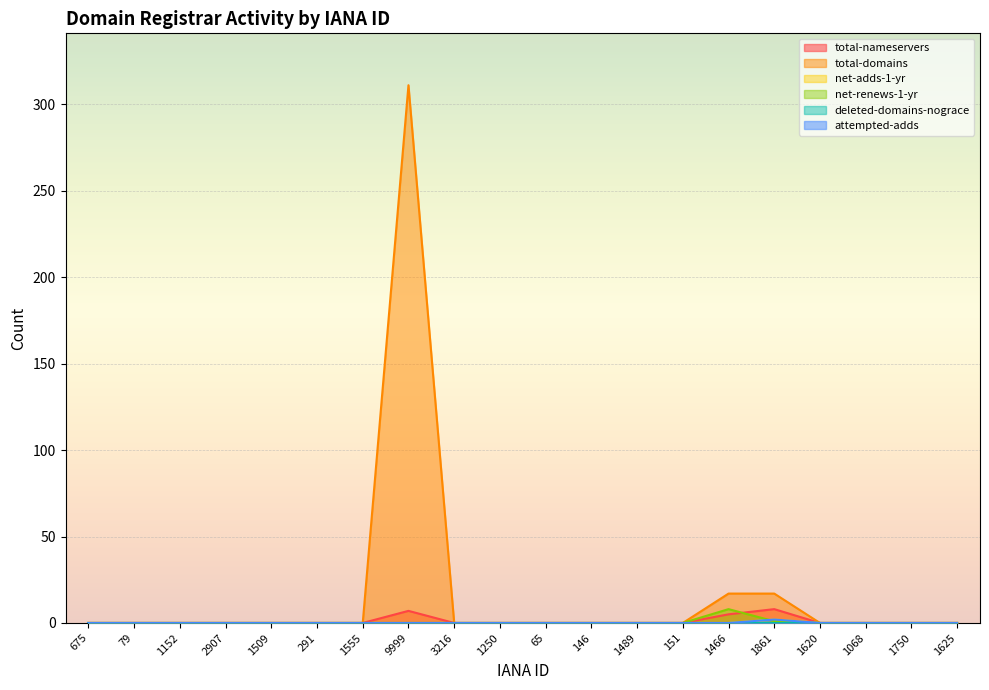

Count the net-renews-1-yr values in the range 0 to 1.

19